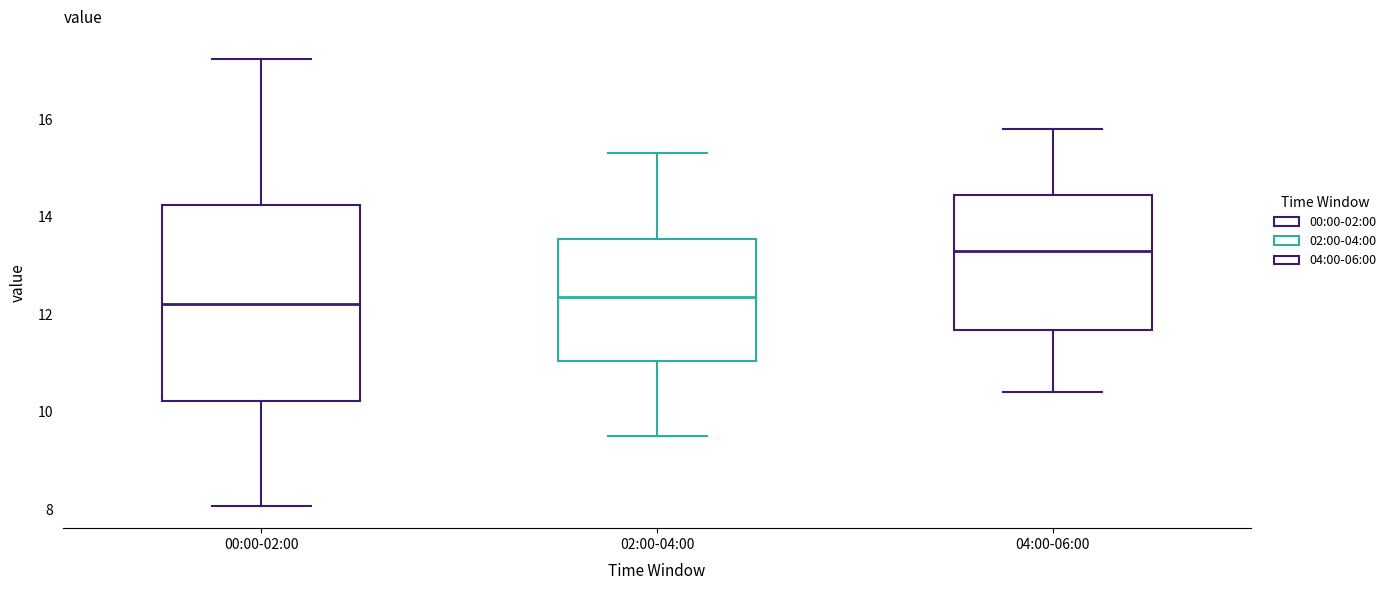

Reading left to right, read every box against the y-axis: the position of its median line, the range the box covers, and the ends of its whiskers. The values are not printed on the chart, so give them approximately, as read against the axis.

00:00-02:00: median 12.2, box 10.2 to 14.2, whiskers 8.0 to 17.2
02:00-04:00: median 12.4, box 11.0 to 13.6, whiskers 9.6 to 15.4
04:00-06:00: median 13.4, box 11.6 to 14.4, whiskers 10.4 to 15.8